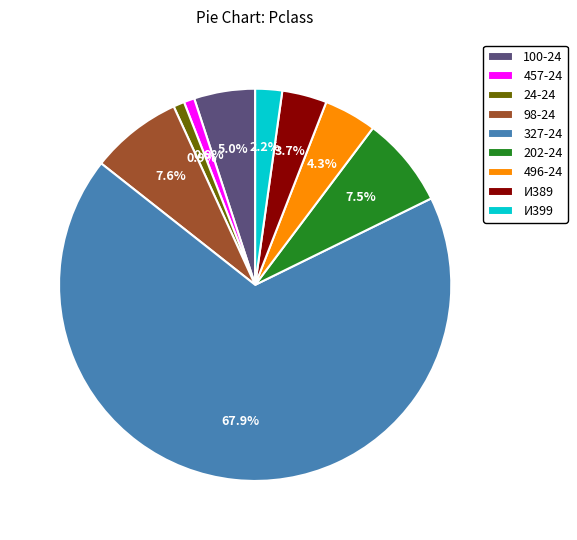

Which category accounts for the majority?

327-24